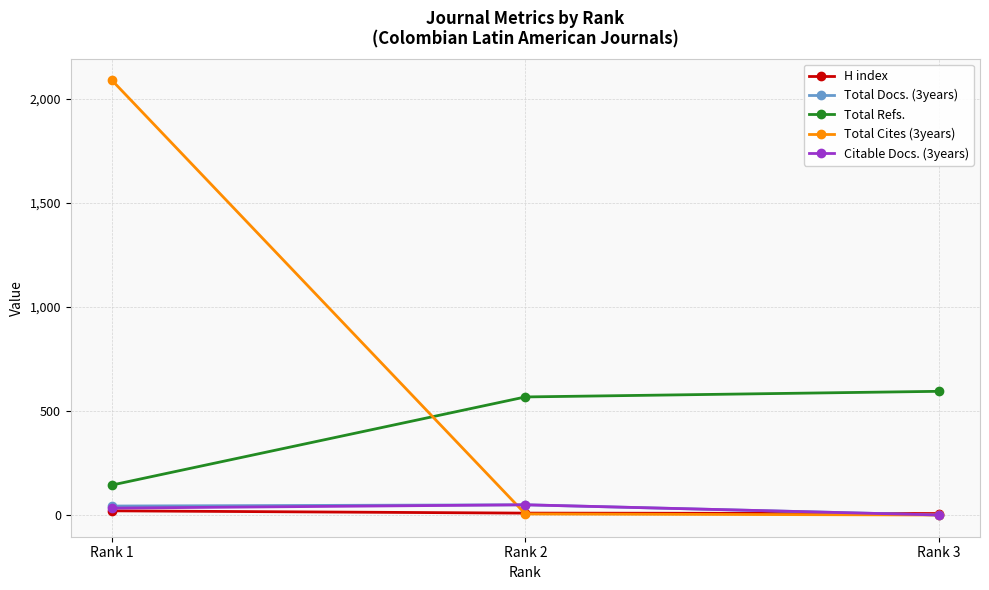

Is the value of Total Docs. (3years) at Rank 1 greater than the value of Total Refs. at Rank 1?

No